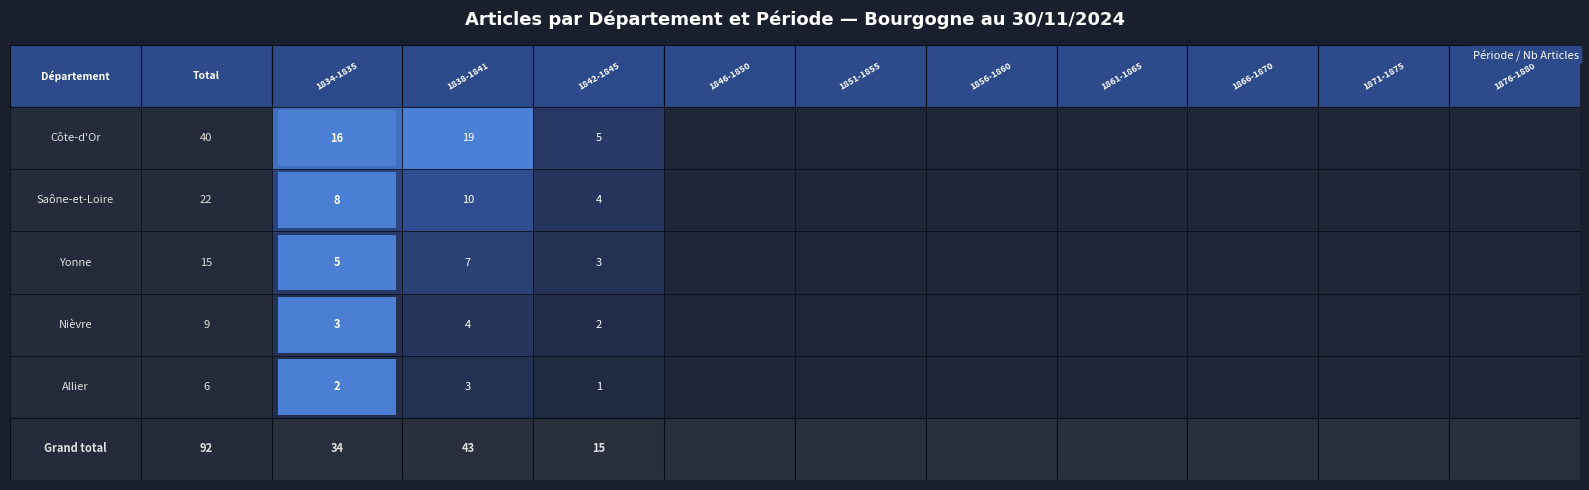

Which series has the largest range (max minus min)?

Côte-d'Or